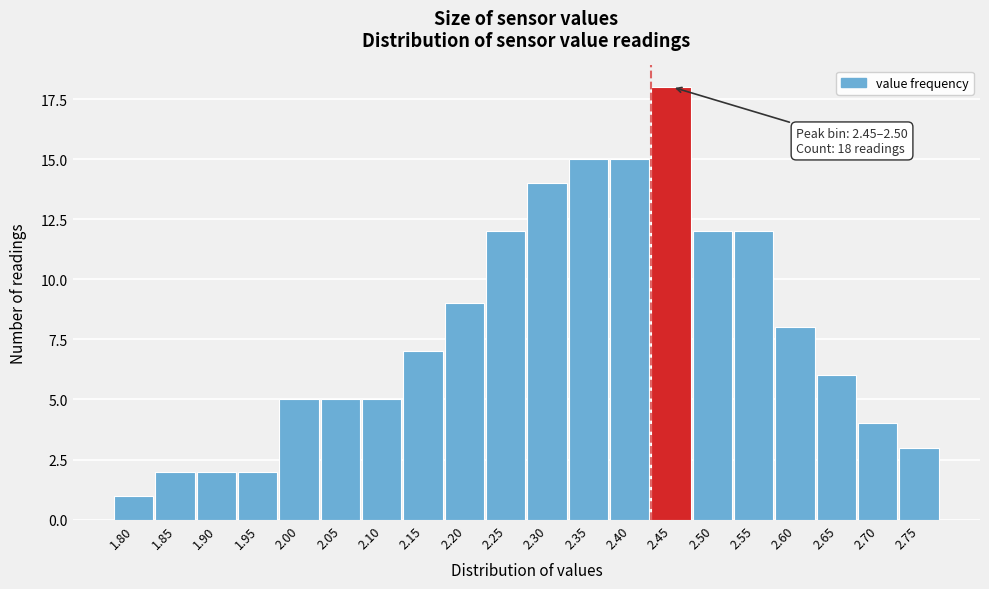

Reading left to right, what are all the values shown in this chart?

1.80=1	1.85=2	1.90=2	1.95=2	2.00=5	2.05=5	2.10=5	2.15=7	2.20=9	2.25=12	2.30=14	2.35=15	2.40=15	2.45=18	2.50=12	2.55=12	2.60=8	2.65=6	2.70=4	2.75=3